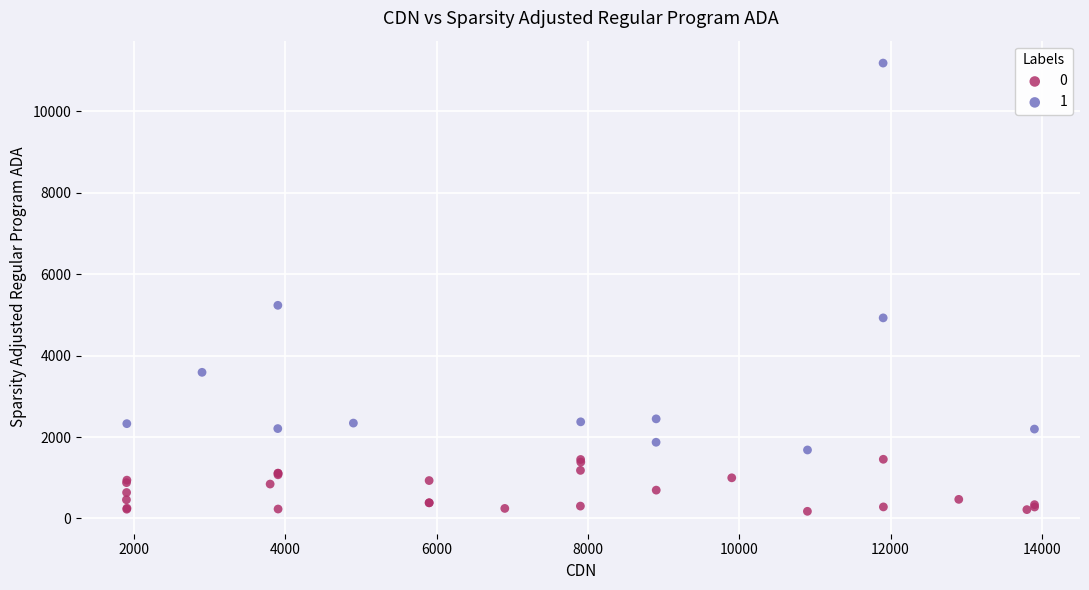

What are all the series names shown in the legend?

0, 1